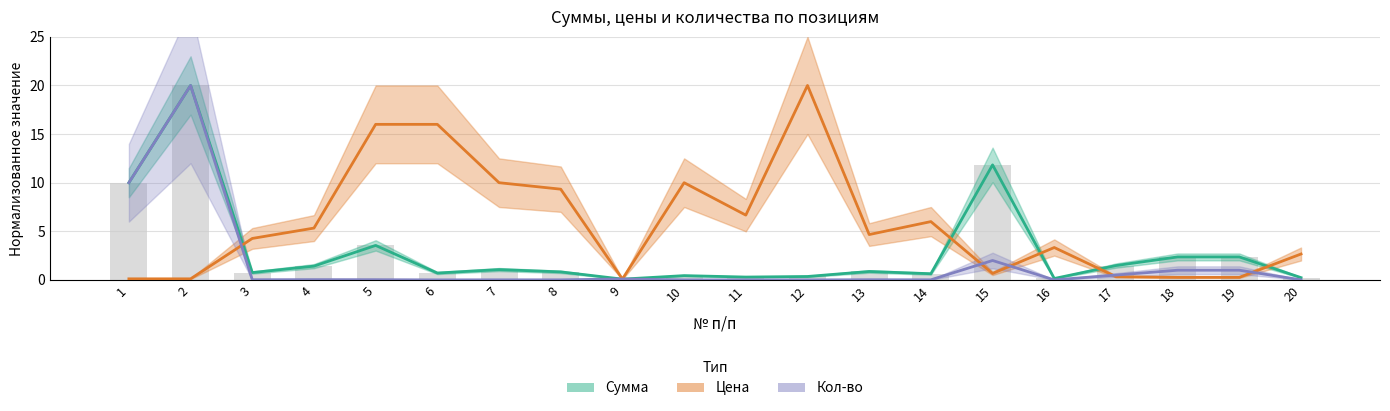

How many data points in Цена are above 4?

11